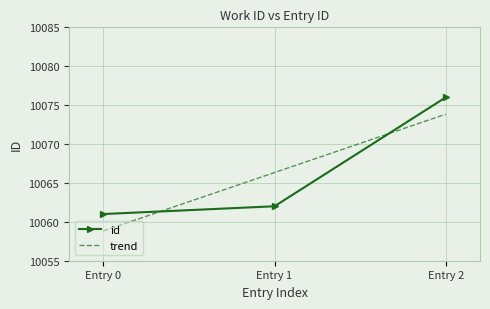

List the labels in order of id value, smallest first.

Entry 0, Entry 1, Entry 2